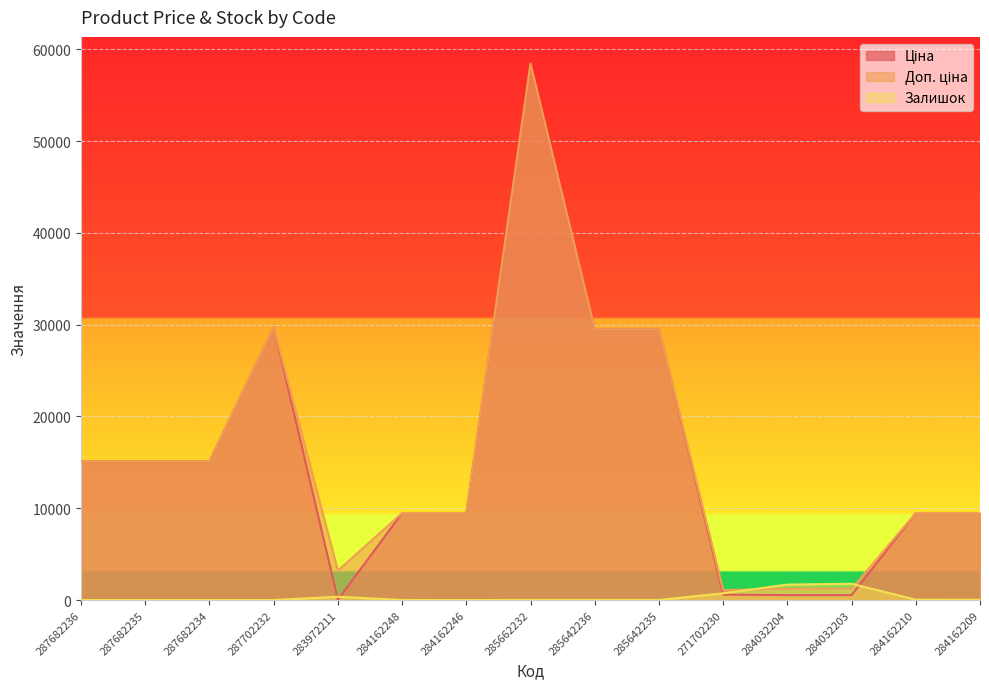

At which category does Залишок reach its first local valley?

284162246